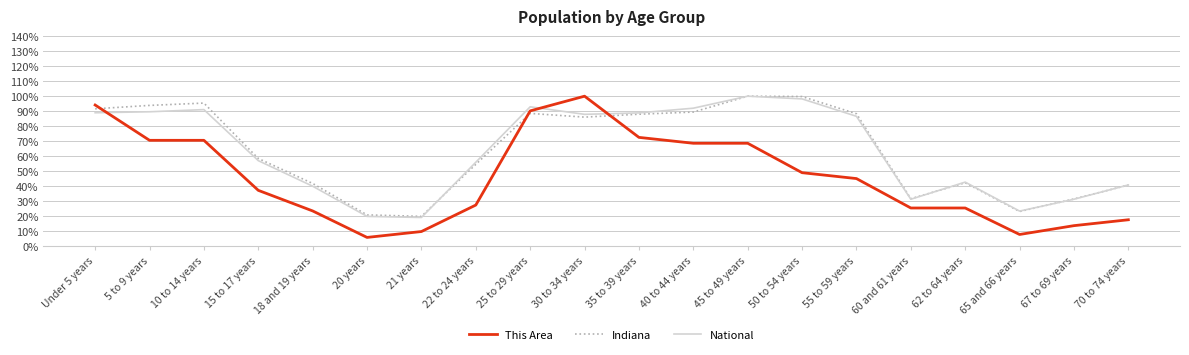

What are all the series names shown in the legend?

This Area, Indiana, National